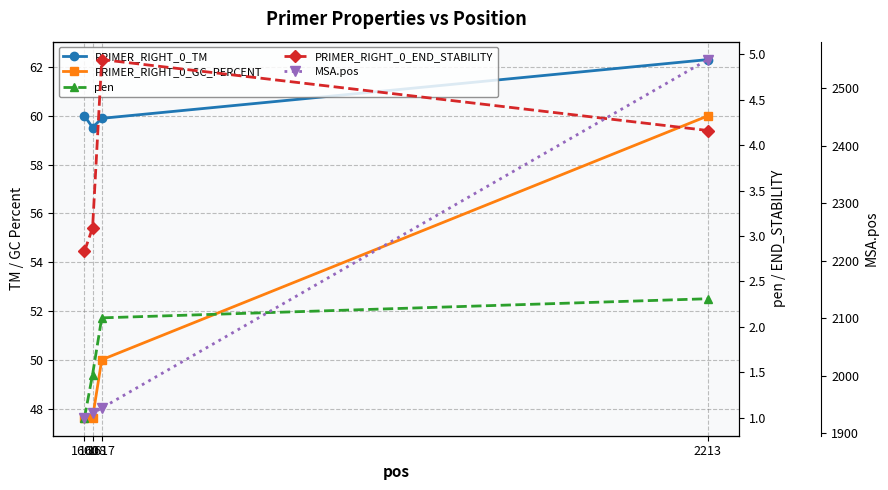

At 1600, list the series in order from largest to smallest.

MSA.pos, PRIMER_RIGHT_0_TM, PRIMER_RIGHT_0_GC_PERCENT, PRIMER_RIGHT_0_END_STABILITY, pen